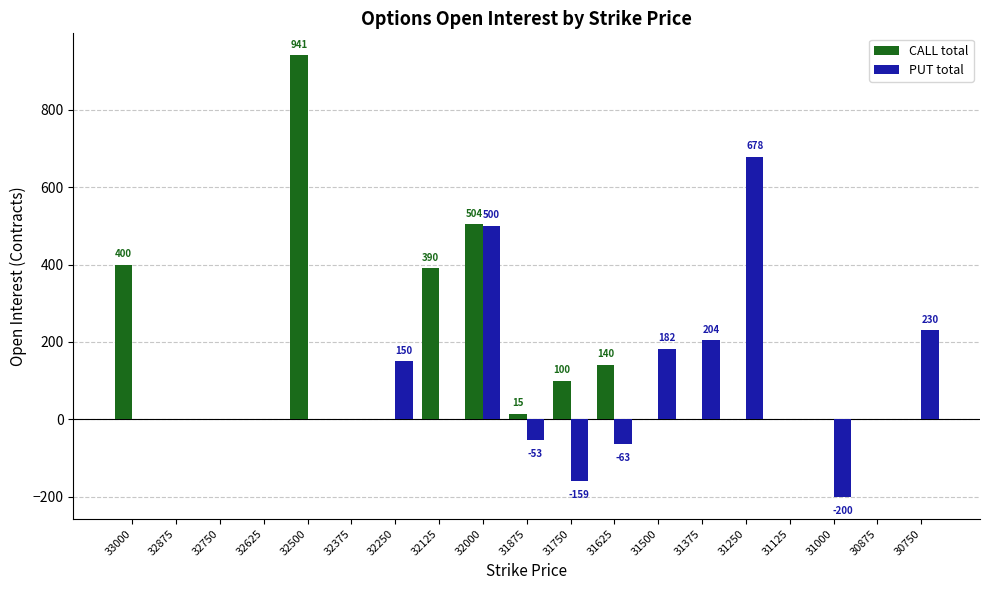

What is the total value across all series at 31625?

77